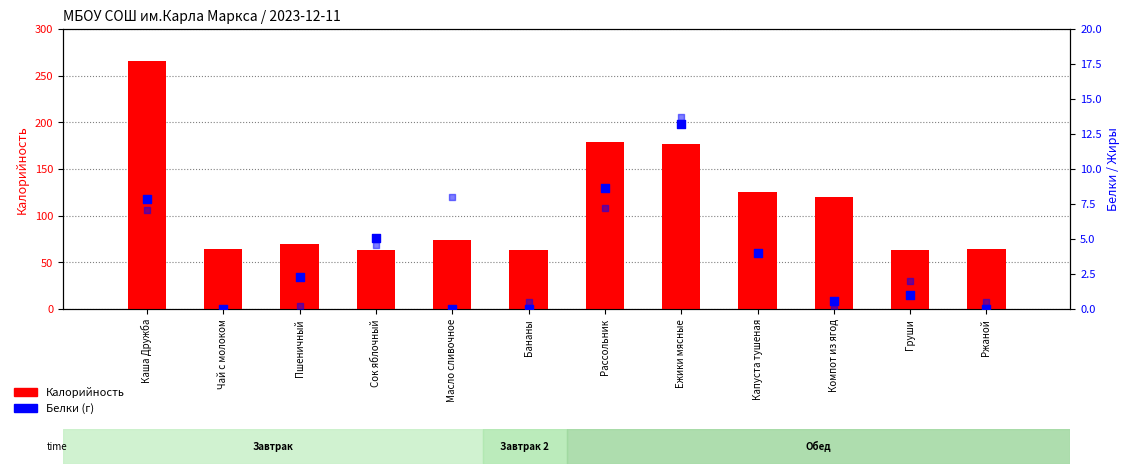

Which series has the widest spread of Y values?

Калорийность